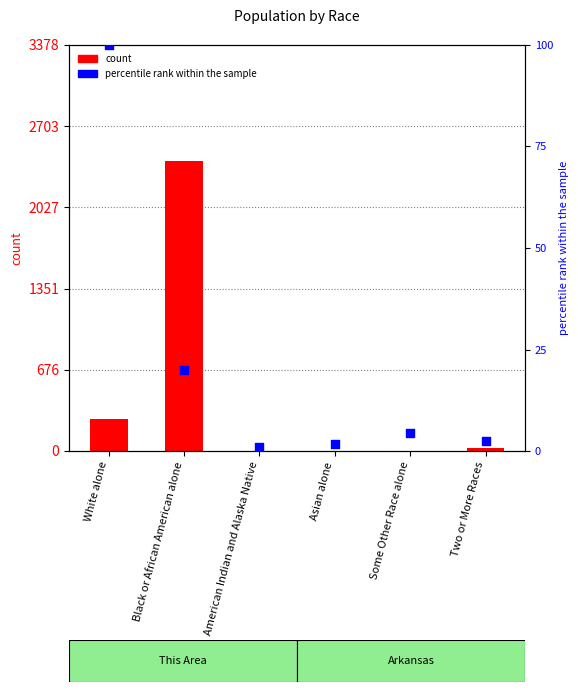

Is the value of percentile rank within the sample at Asian alone greater than the value of count at Two or More Races?

No